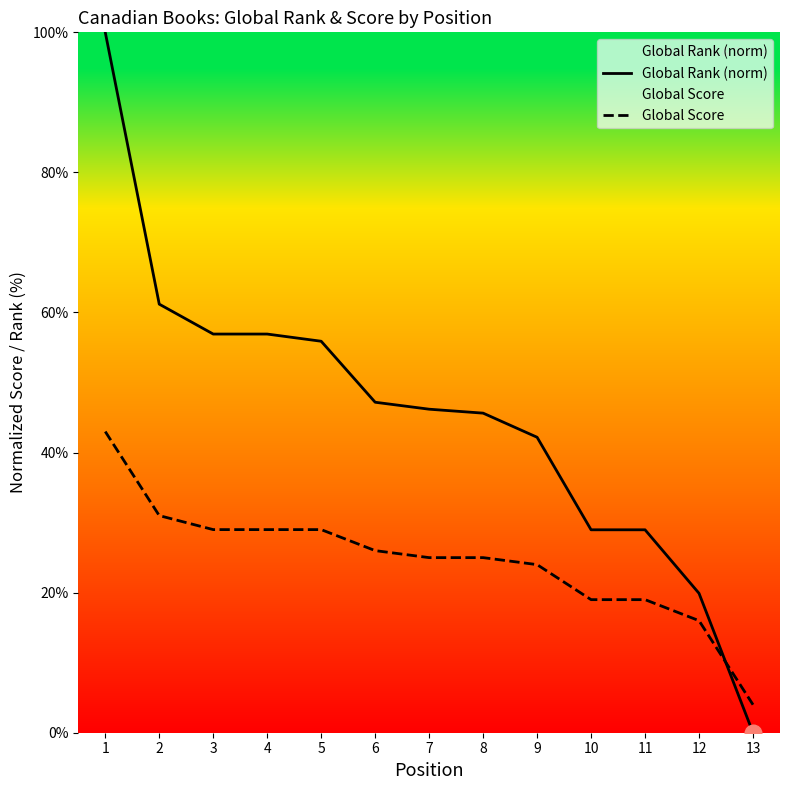

At which category is the sum across all series the highest?

1